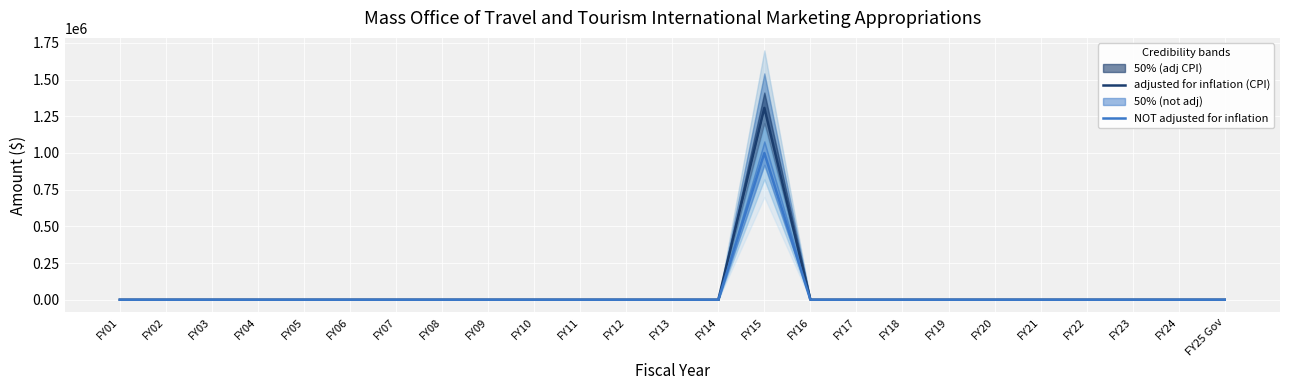

What is the sum of all NOT adjusted for inflation values?

1000000